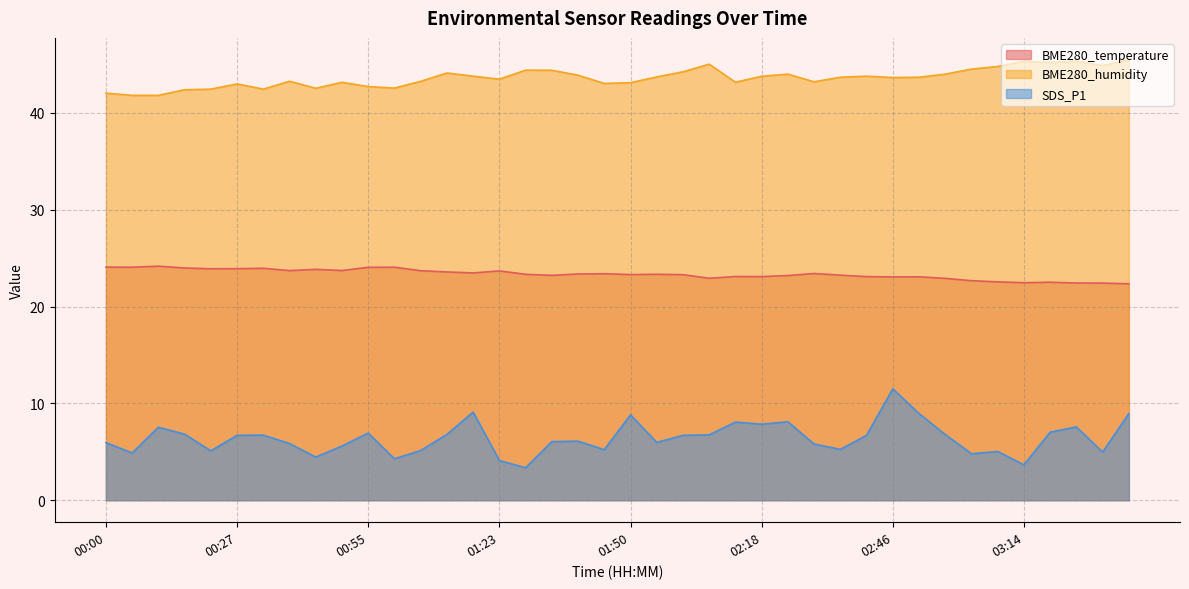

List the labels in order of SDS_P1 value, largest first.

02:46, 01:18, 02:51, 03:36, 01:50, 02:24, 02:13, 02:18, 03:25, 00:11, 03:19, 00:55, 00:16, 01:12, 02:57, 02:07, 00:32, 00:27, 02:01, 02:40, 01:40, 01:34, 01:56, 00:00, 00:38, 02:30, 00:49, 02:35, 01:45, 01:06, 00:22, 03:08, 03:31, 00:06, 03:02, 00:43, 01:01, 01:23, 03:14, 01:29